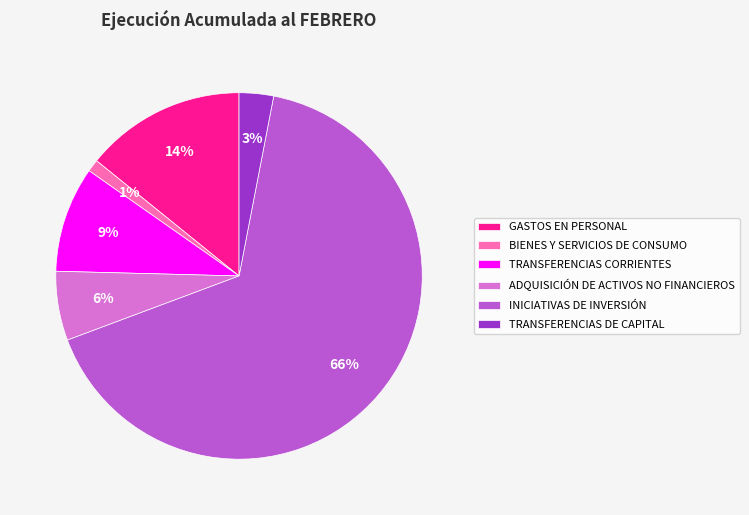

To the nearest percent, what is the combined percentage of GASTOS EN PERSONAL and TRANSFERENCIAS DE CAPITAL?

17%